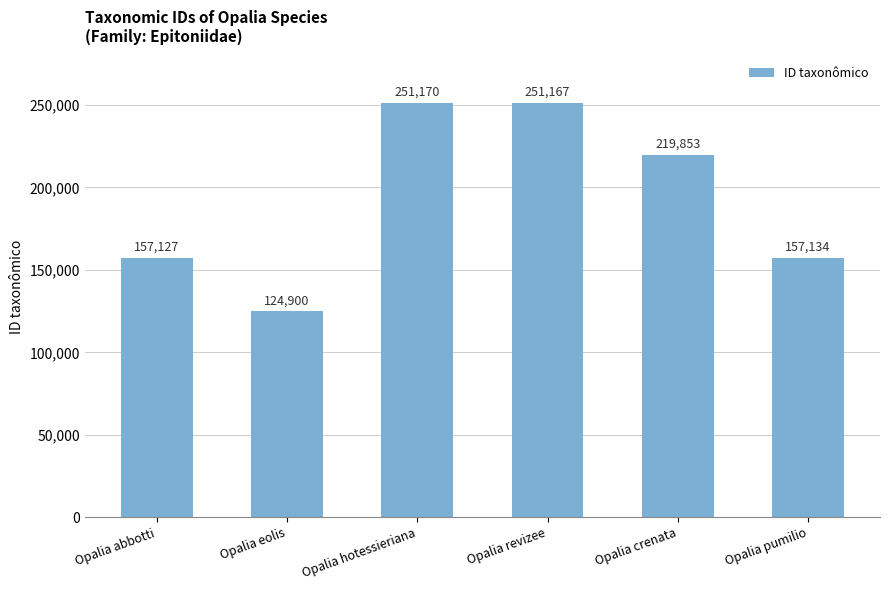

Reading left to right, extract all data points from this chart.

157127	124900	251170	251167	219853	157134